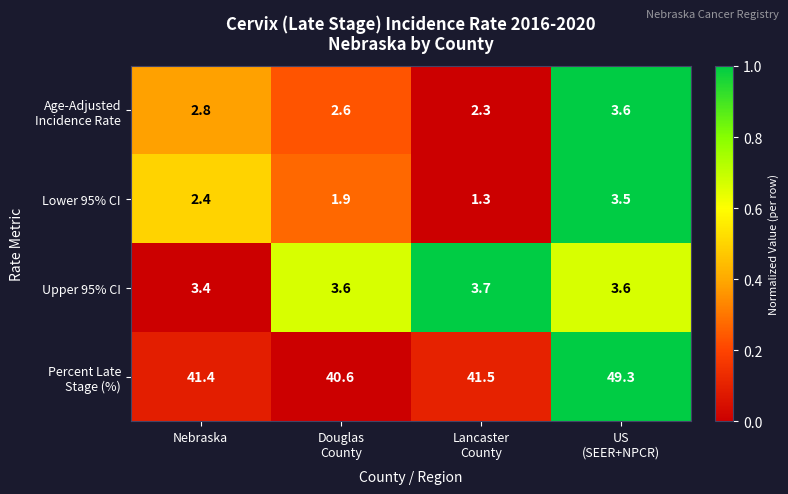

What is the greatest value displayed?

49.3